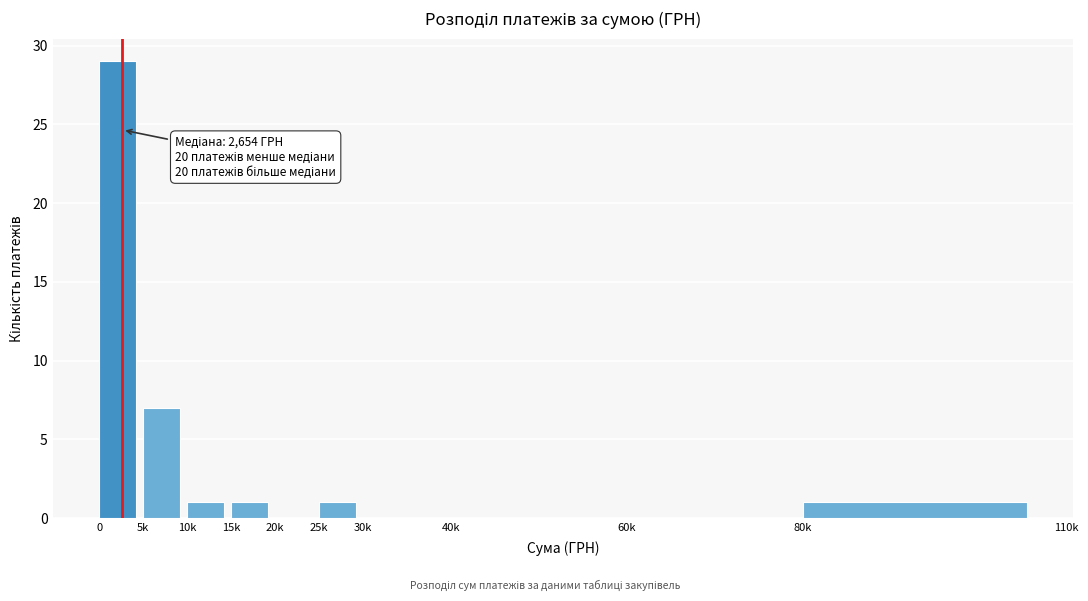

Reading right to left, what are all the values shown in this chart?

80k=1	60k=0	40k=0	30k=0	25k=1	20k=0	15k=1	10k=1	5k=7	0=29